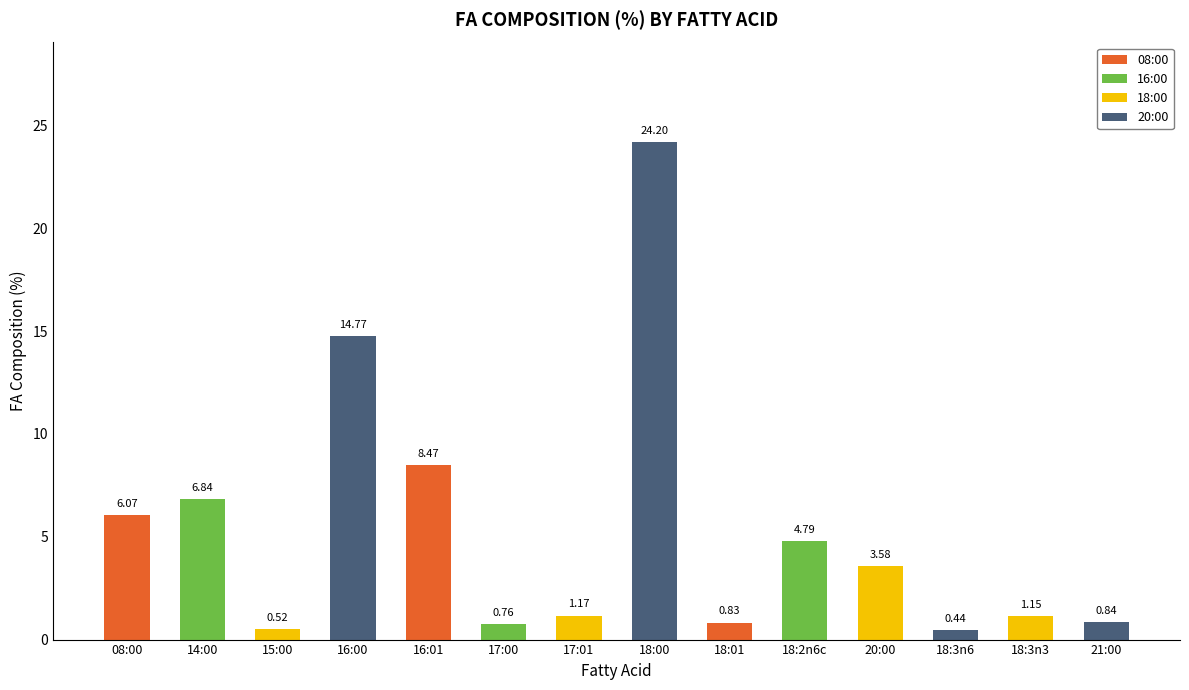

What position from the right is 18:01?

6